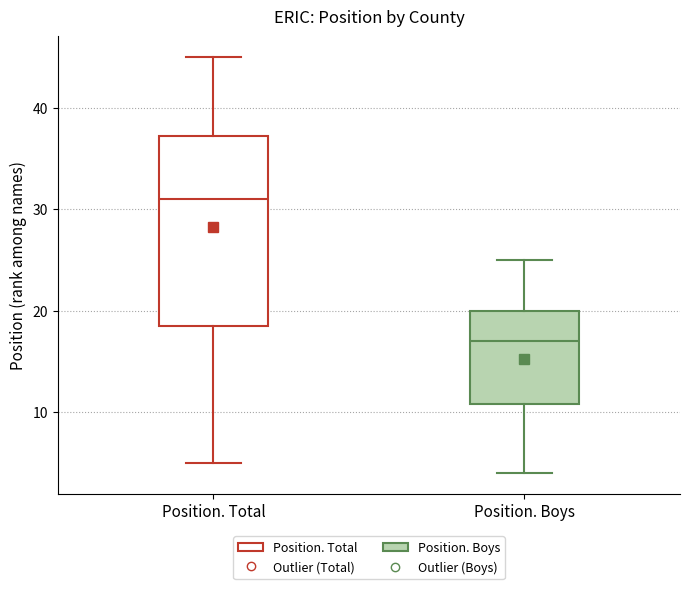

Reading left to right, transcribe this box plot: for each box, give where its median line is, the range the box spans, and where its two whiskers end, as read against the y-axis. The values are not printed on the chart, so give them approximately, as read against the axis.

Position. Total: median 31, box 19 to 37, whiskers 5 to 45
Position. Boys: median 17, box 11 to 20, whiskers 4 to 25